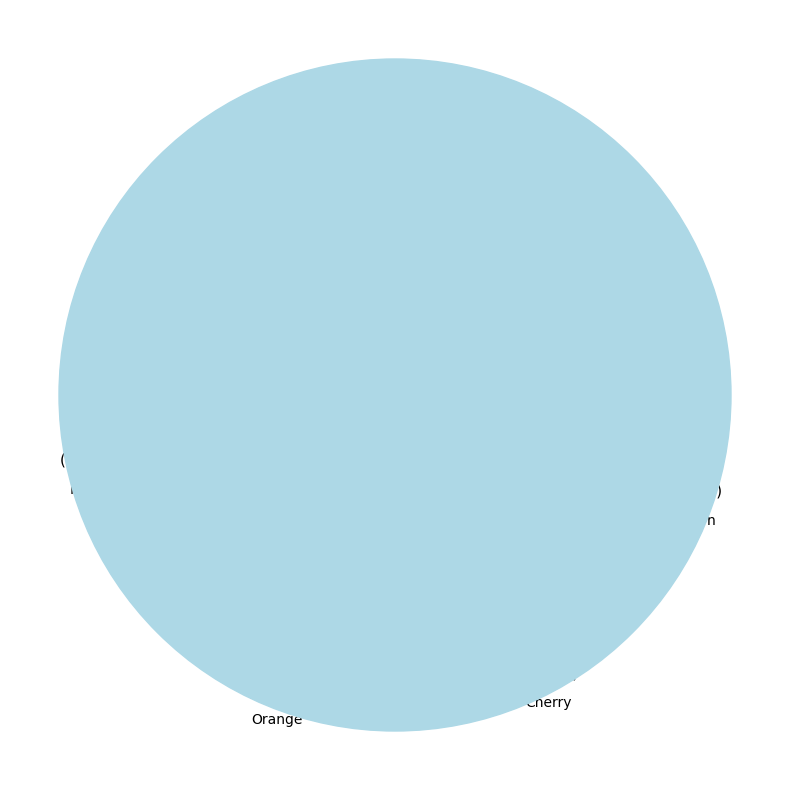

Rank the categories by value from lowest to highest.

Cherry, Lemon, Peach, Orange, Apple, Banana